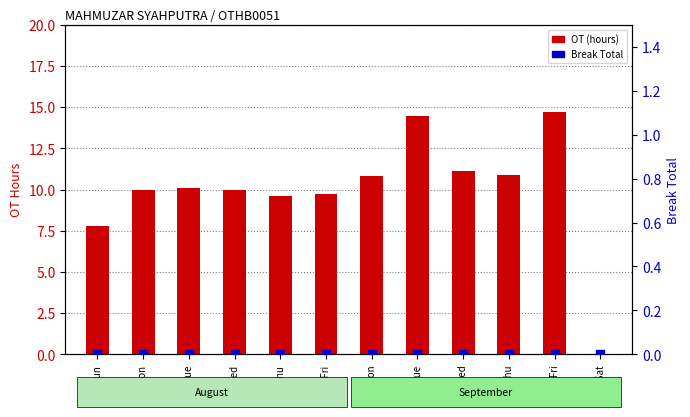

At which category is the sum across all series the highest?

6-Fri